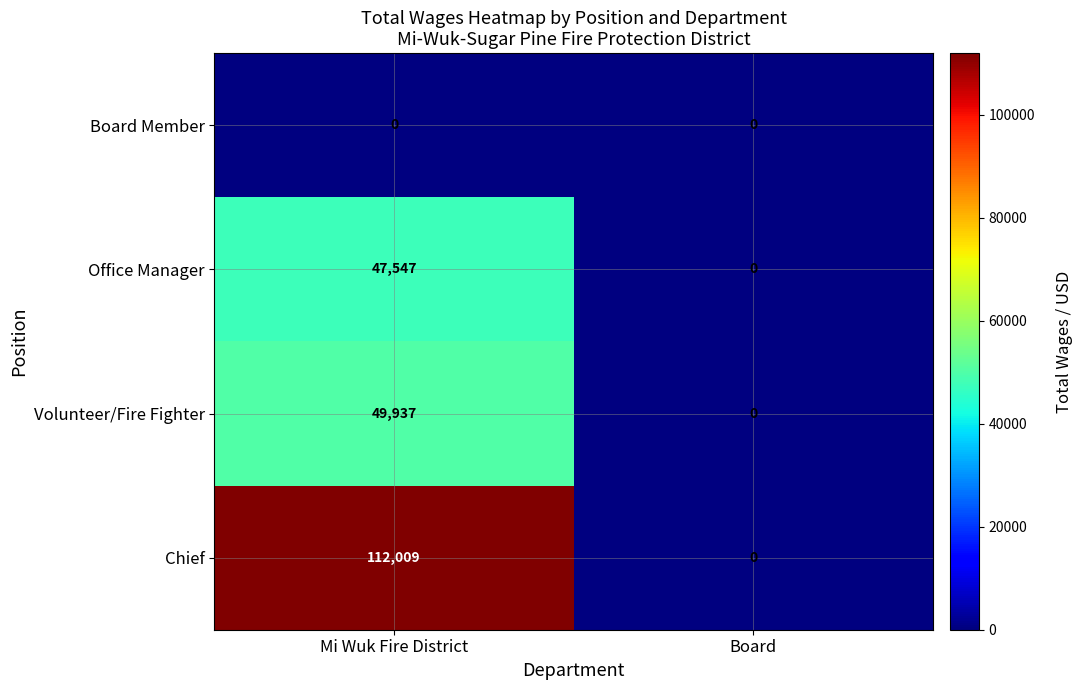

List the labels in order of Volunteer/Fire Fighter value, smallest first.

Board, Mi Wuk Fire District